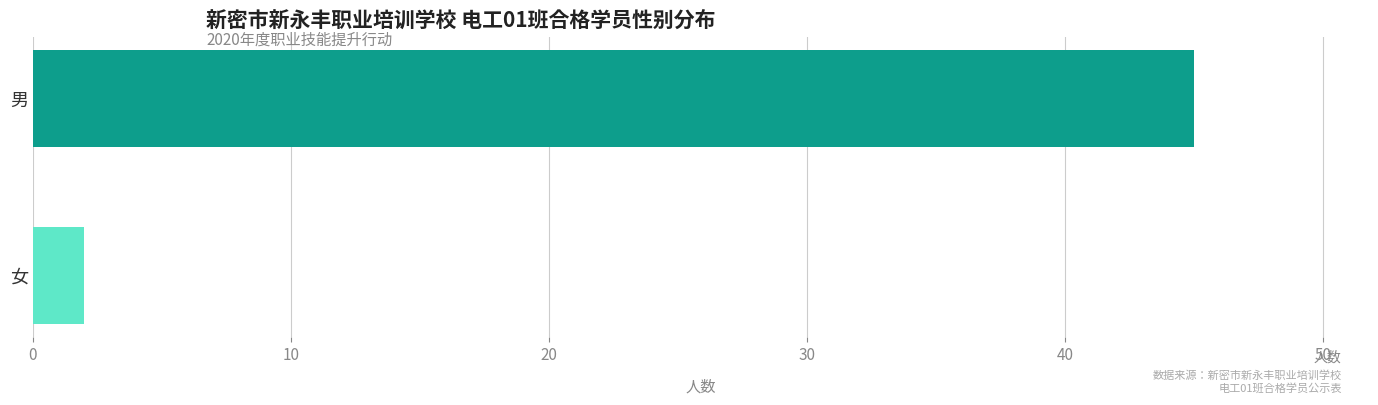

What is the label of the 2nd bar from the top?

女